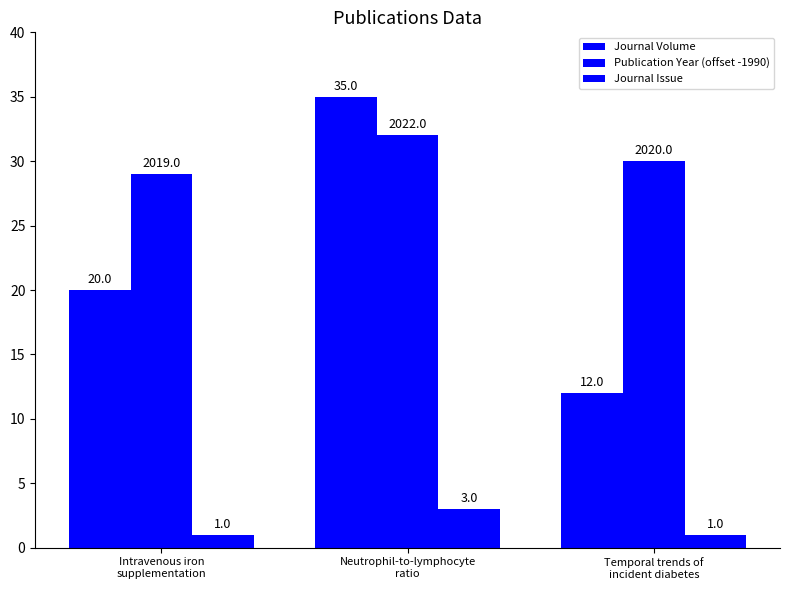

At which category is the sum across all series the highest?

Neutrophil-to-lymphocyte
ratio